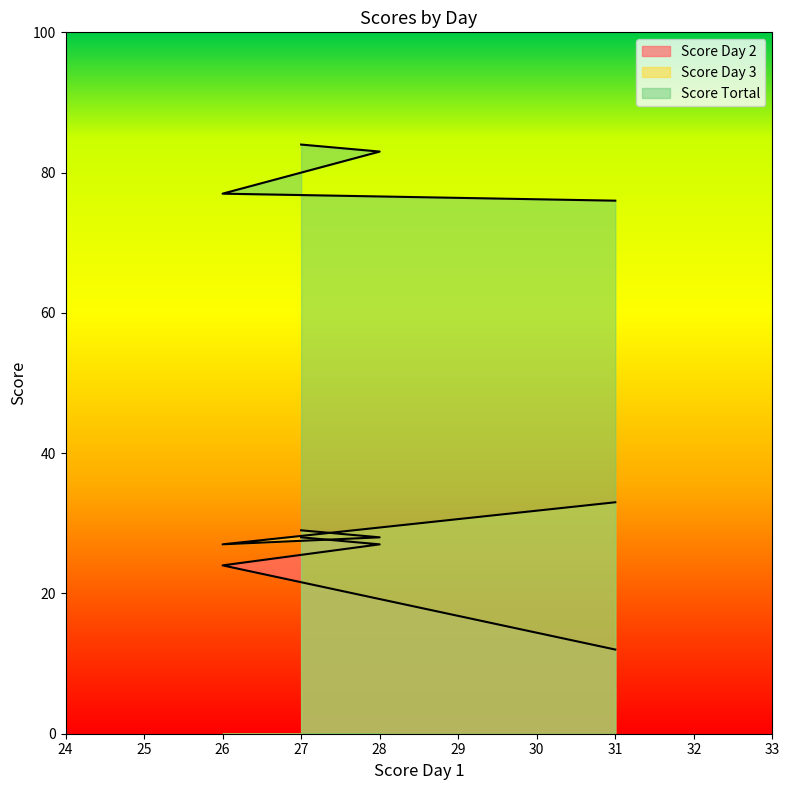

At which label does Score Tortal first exceed 83?

27